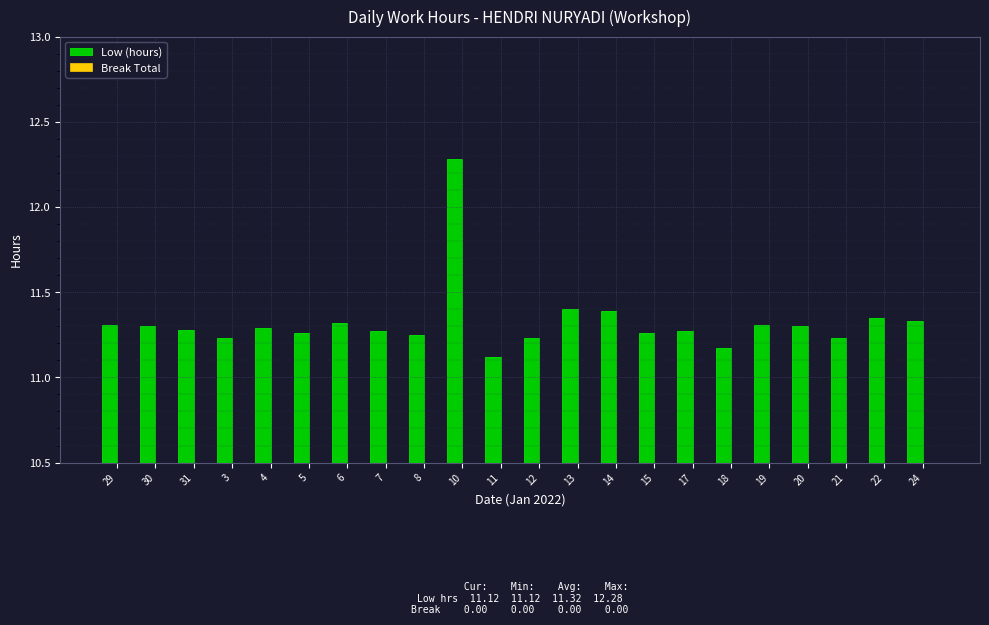

The value at 11 is 15.2. True or false?

False